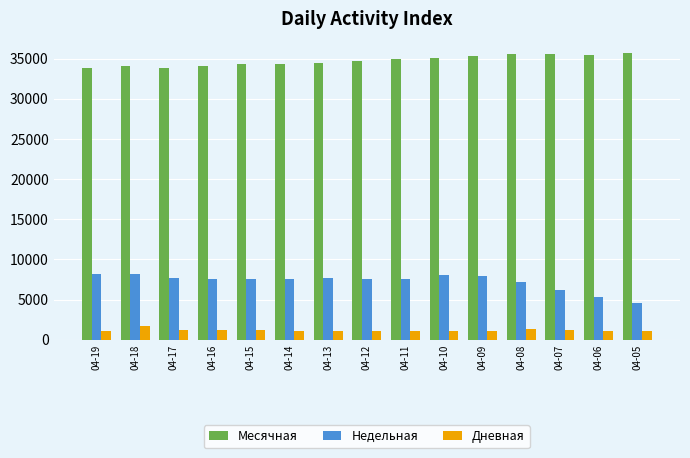

Where does the Недельная series first go above 7616?

04-19